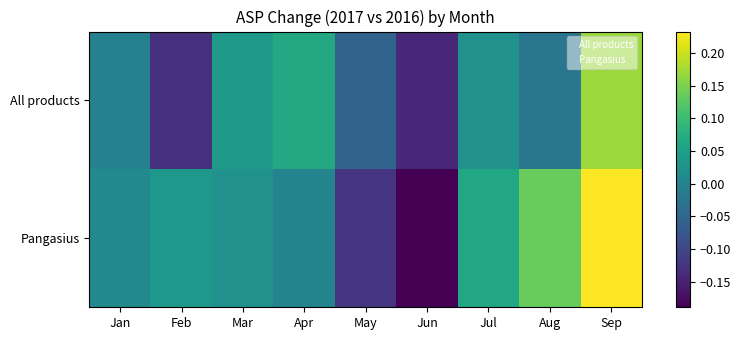

Which series has the largest total across all categories?

Pangasius